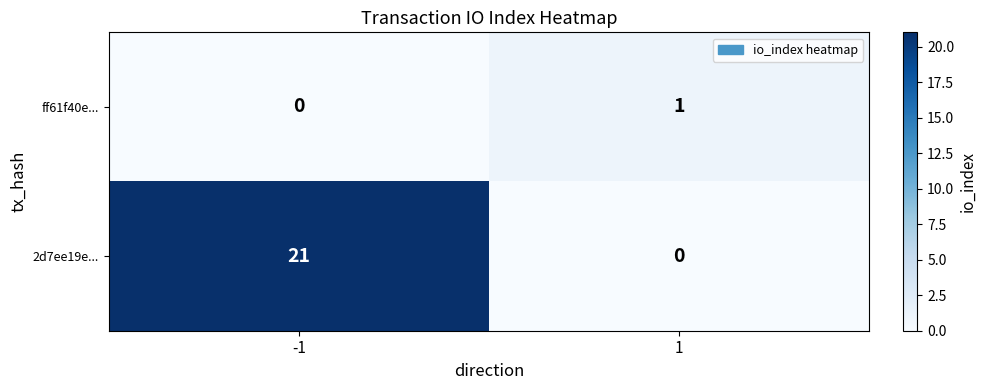

True or false: 2d7ee19e... has a value of 0 at 1.

True